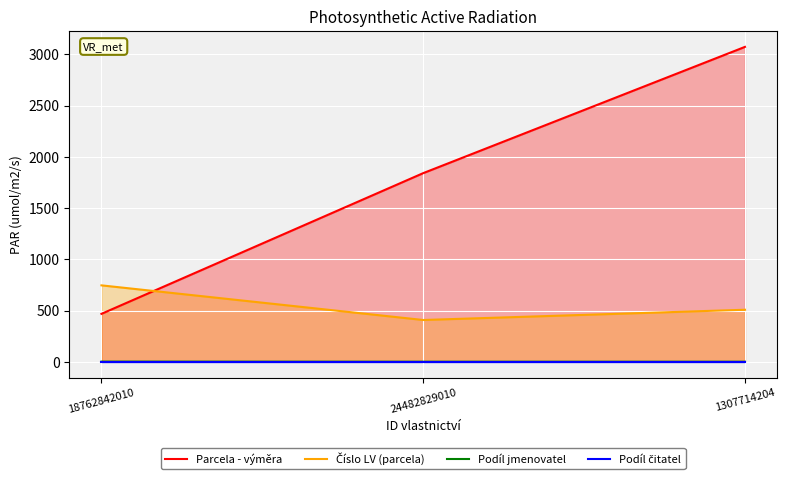

Reading left to right, transcribe all the data shown in this chart.

Parcela - výměra: 18762842010=468	24482829010=1841	1307714204=3073
Číslo LV (parcela): 18762842010=746	24482829010=408	1307714204=508
Podíl jmenovatel: 18762842010=2	24482829010=1	1307714204=1
Podíl čitatel: 18762842010=1	24482829010=1	1307714204=1